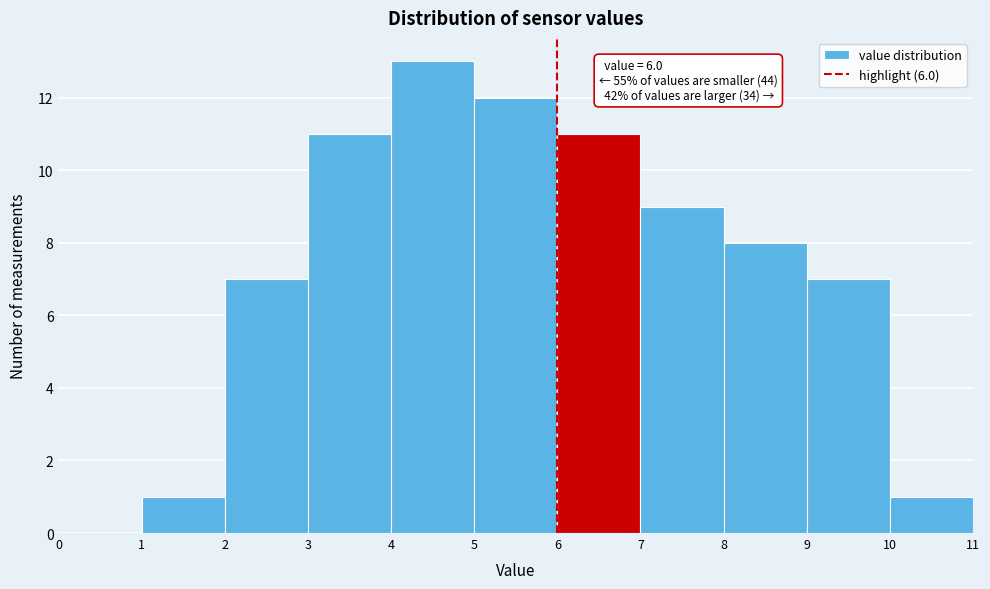

Over which range of the x-axis is the bar tallest?

4 to 5